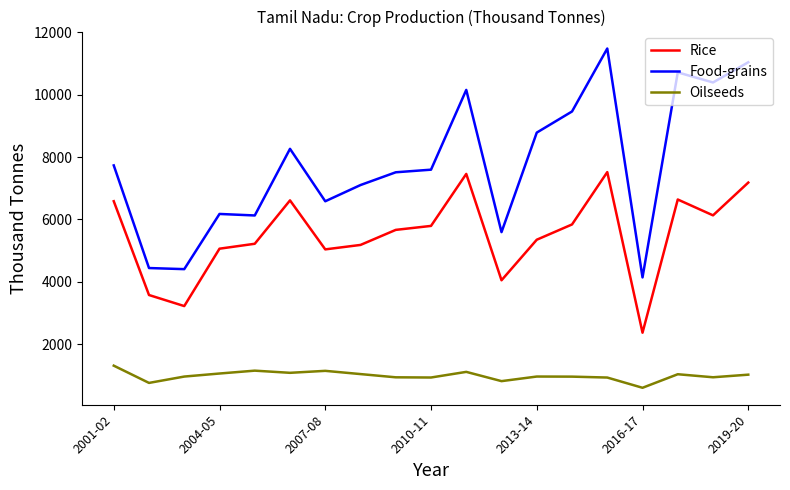

Which series has the largest total across all categories?

Food-grains